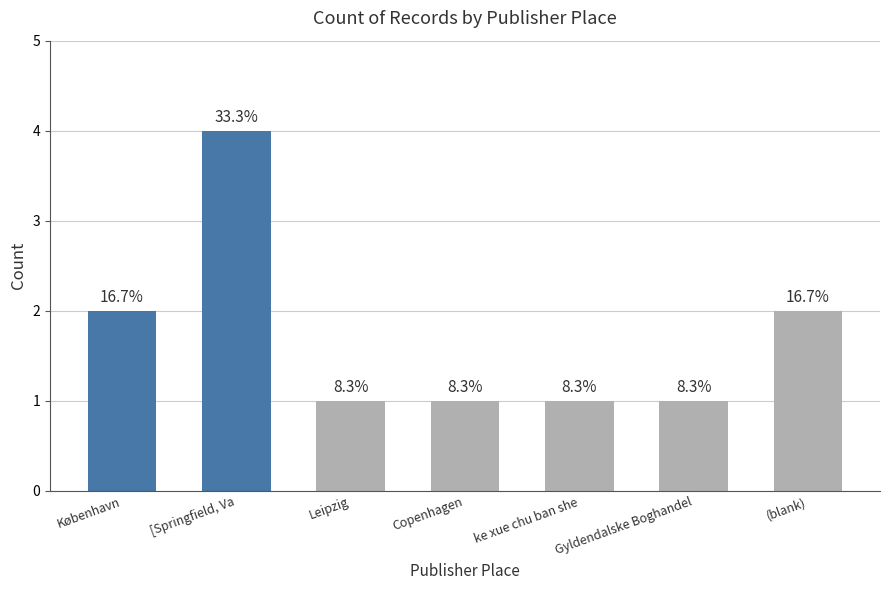

What is the difference between the second highest and minimum values?

1